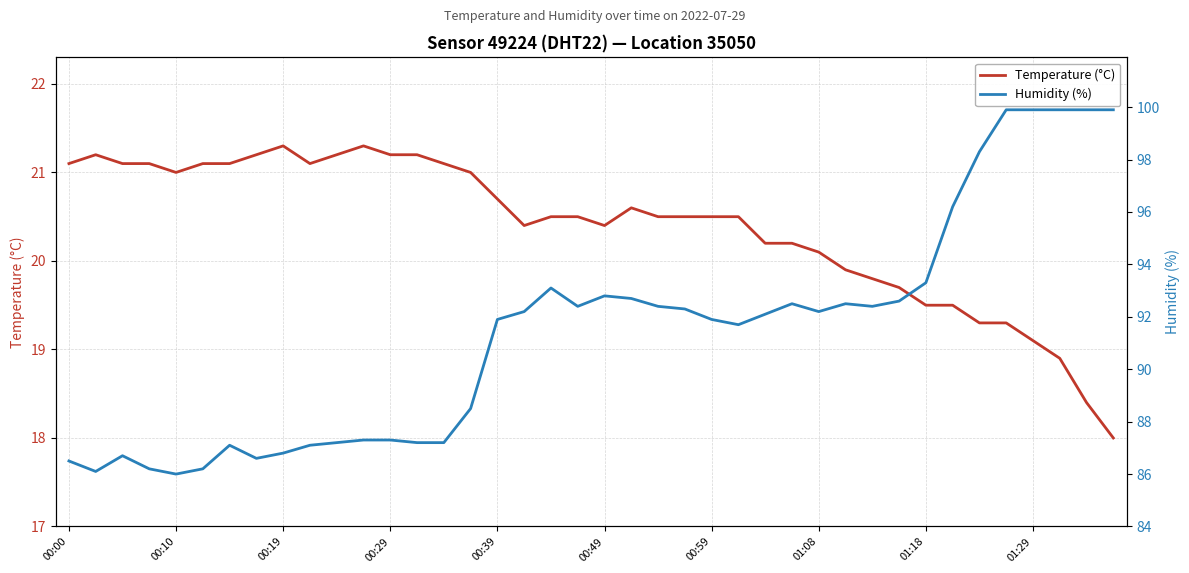

What are all the series names shown in the legend?

Temperature (°C), Humidity (%)